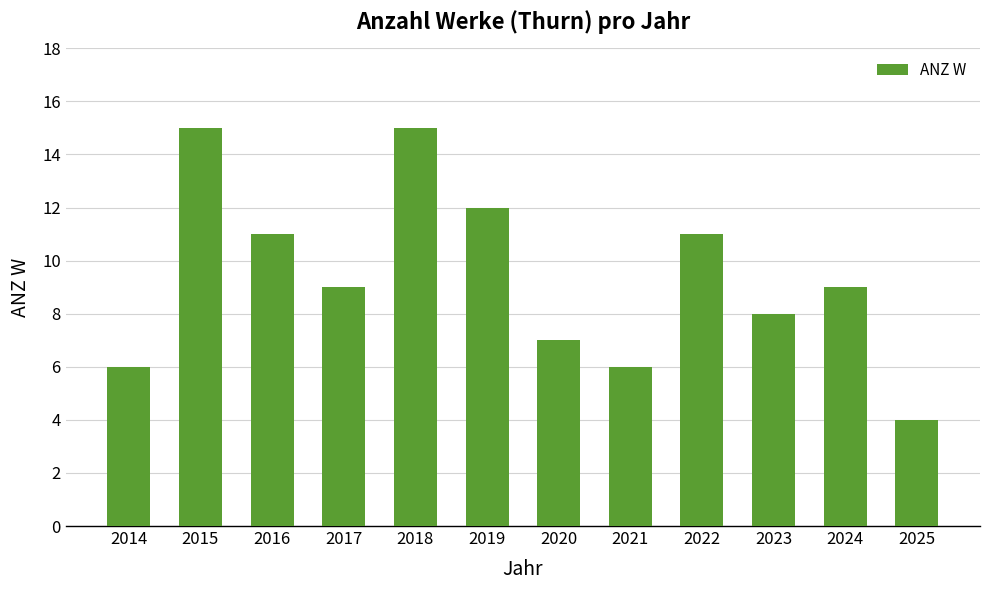

The chart shows a value of 23 at 2018. True or false?

False